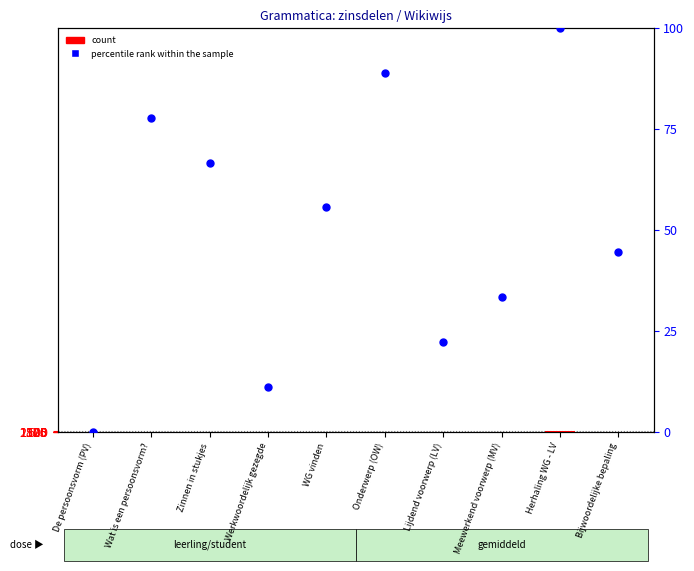

Which series reaches the minimum Y coordinate?

count